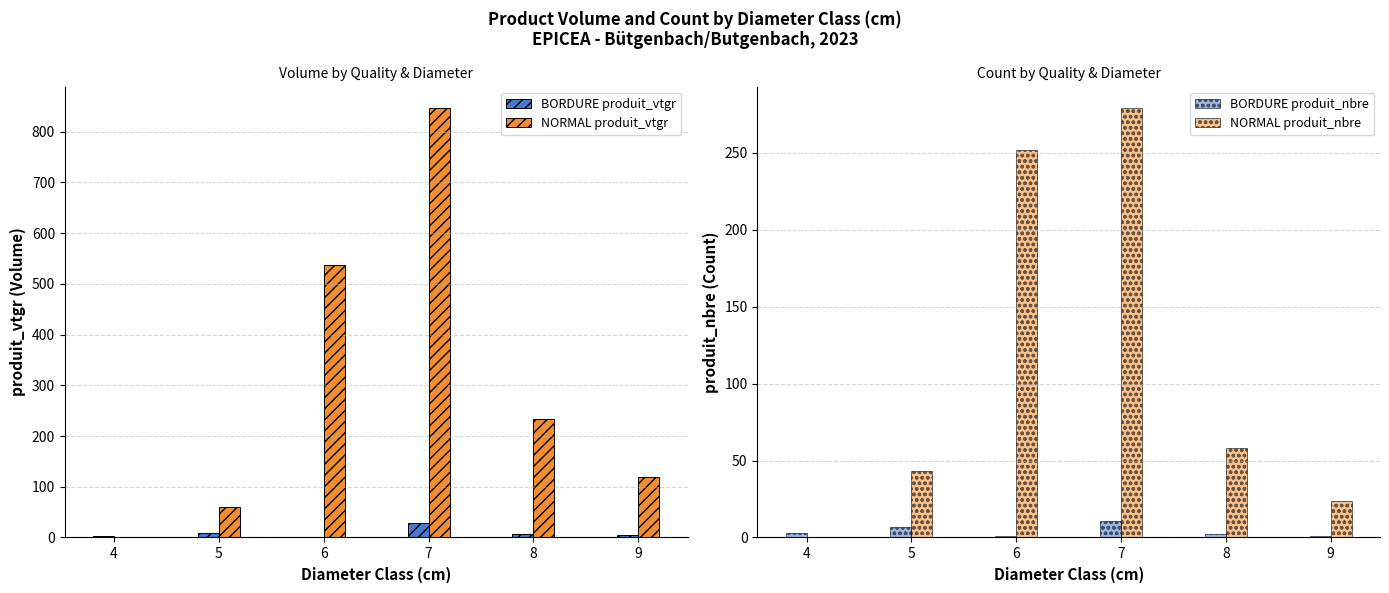

Where does the BORDURE produit_vtgr series first go above 7?

5